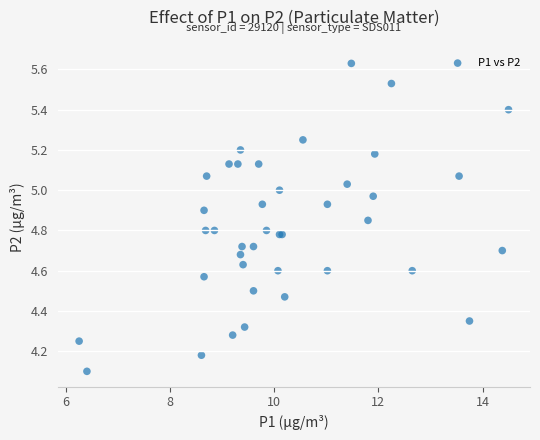

What Y value in the scatter plot is closest to 4?

4.1